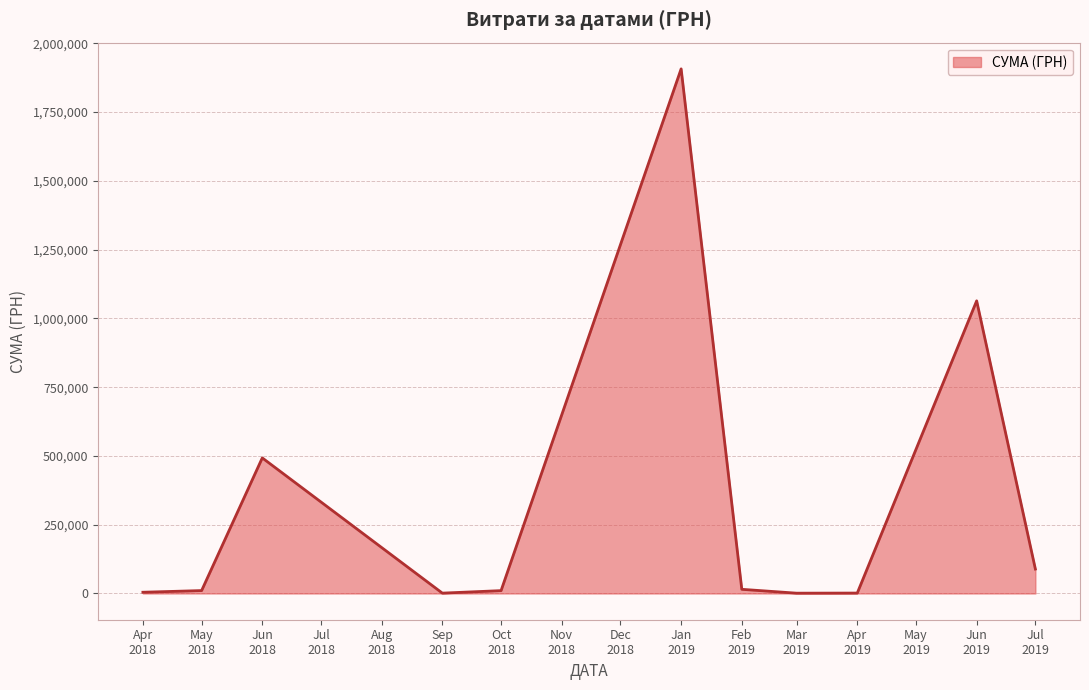

What is the maximum value shown in the chart?

1906806.8